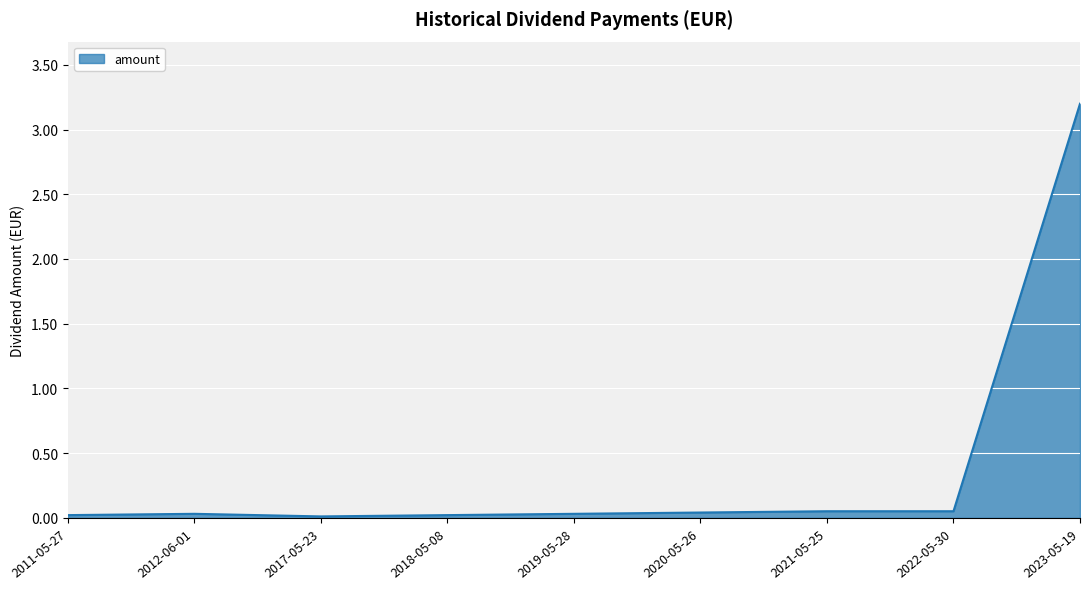

What is the sum of all values?

3.5